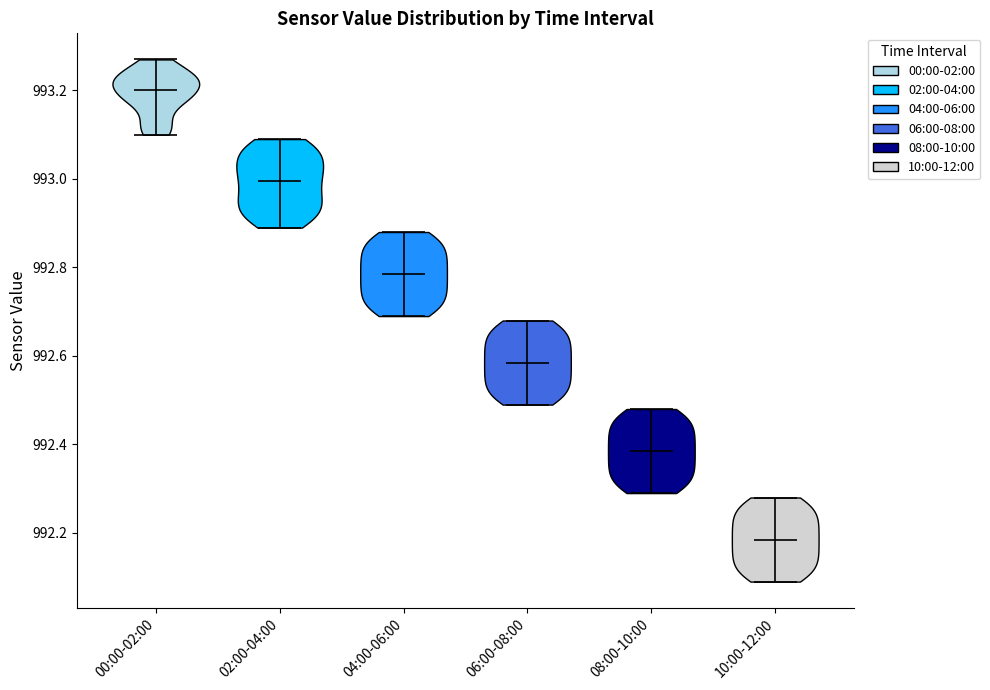

Reading left to right, read every violin against the y-axis: where its median line is, and the lowest and highest points it reaches. The values are not printed on the chart, so give them approximately, as read against the axis.

00:00-02:00: median line 993.20, lowest point 993.10, highest point 993.28
02:00-04:00: median line 993.00, lowest point 992.90, highest point 993.10
04:00-06:00: median line 992.78, lowest point 992.70, highest point 992.88
06:00-08:00: median line 992.58, lowest point 992.50, highest point 992.68
08:00-10:00: median line 992.38, lowest point 992.30, highest point 992.48
10:00-12:00: median line 992.18, lowest point 992.10, highest point 992.28